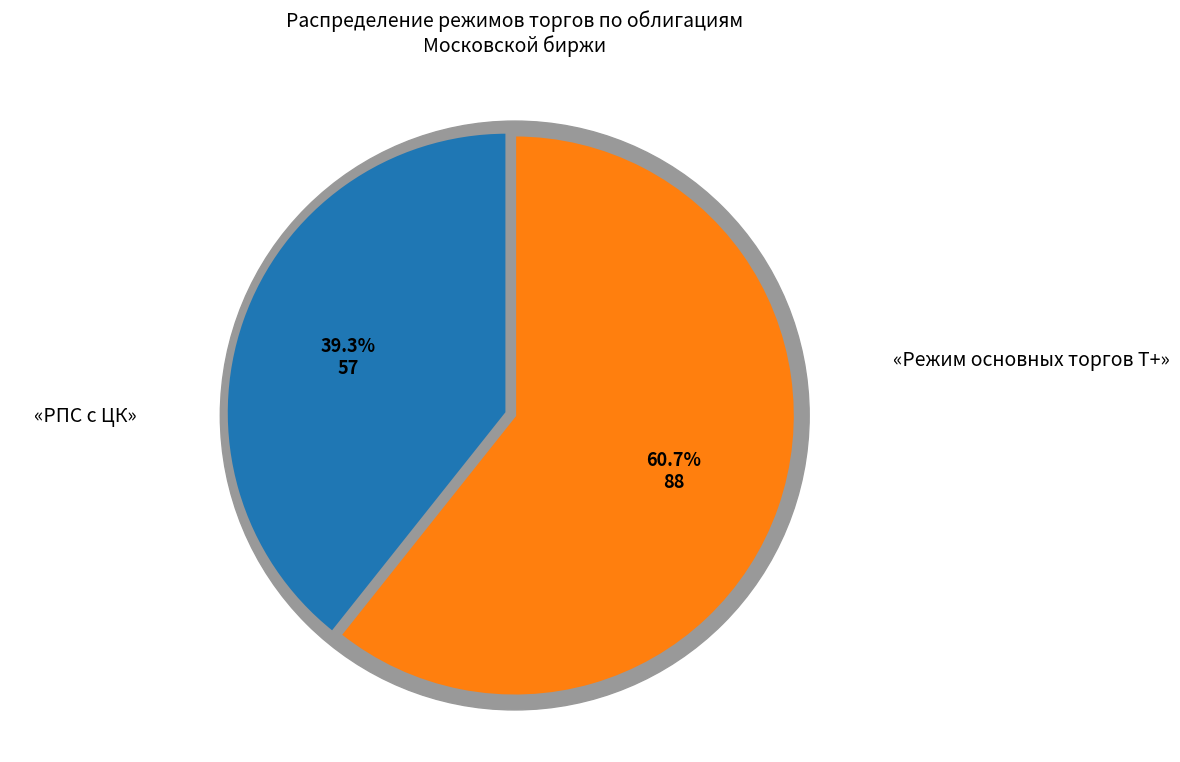

To the nearest percent, what percentage of the pie is РПС с ЦК?

39%